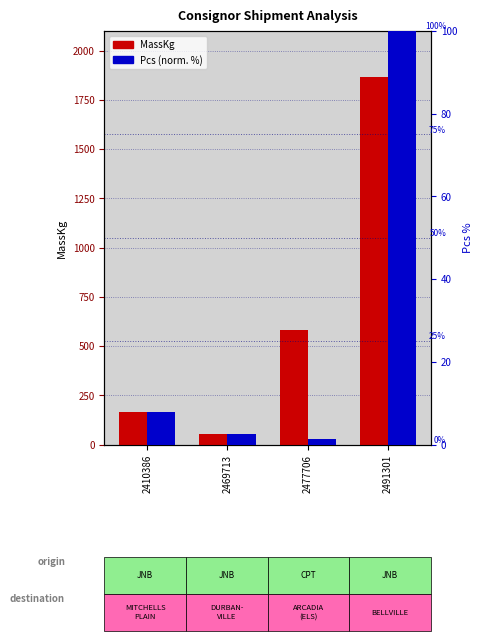

Reading left to right, what are all the values shown in this chart?

MassKg: 2410386=164.4	2469713=56.0	2477706=581.0	2491301=1864.0
Pcs (normalized %): 2410386=8.0	2469713=2.7	2477706=1.3	2491301=100.0